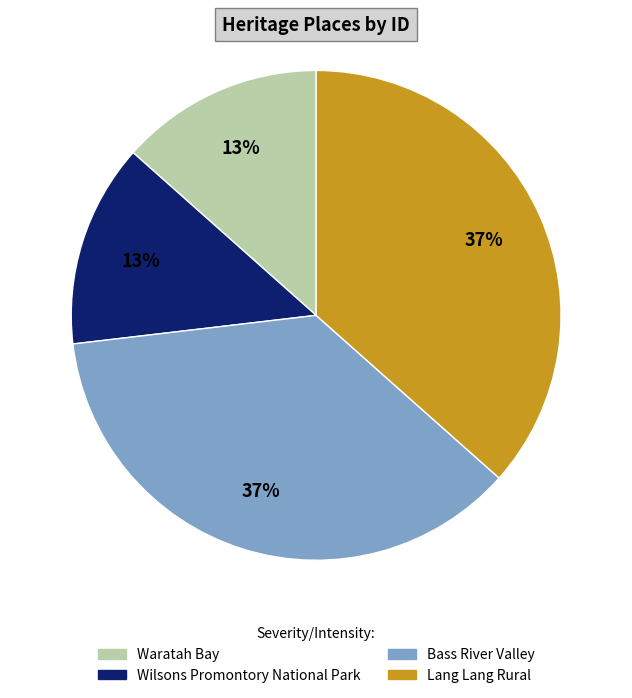

Count the number of slices in the pie.

4